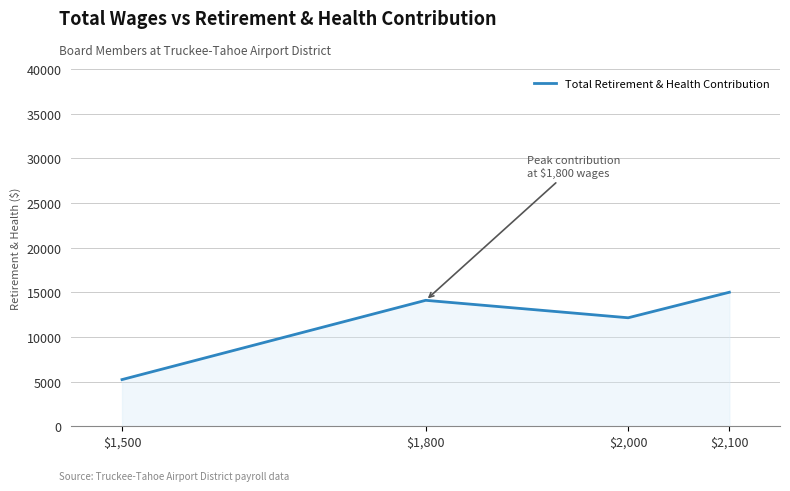

What is the ratio of the value at $1,500 to the value at $2,100?

0.3